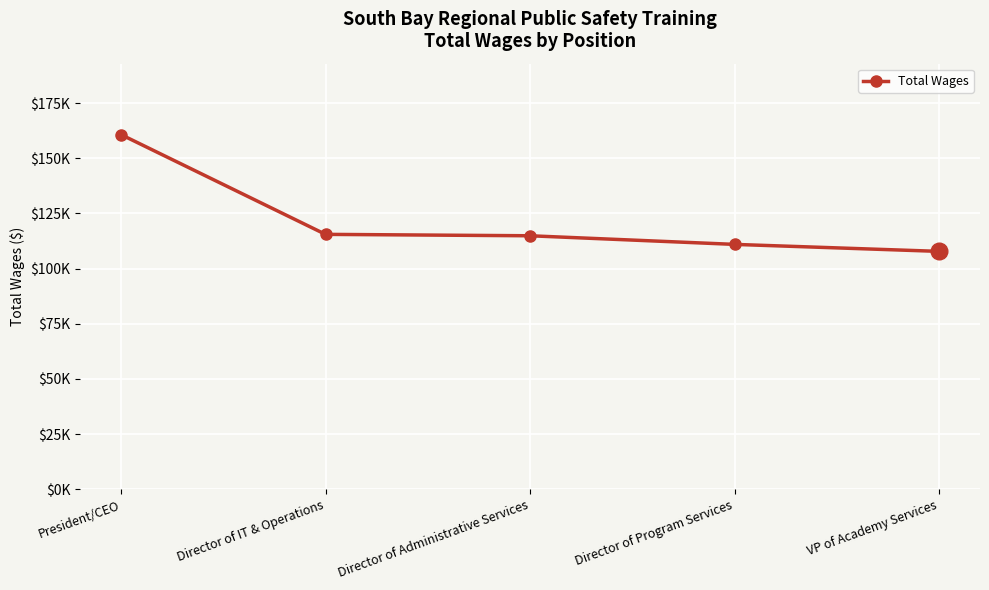

What is the difference between the values at Director of Administrative Services and President/CEO?

45841